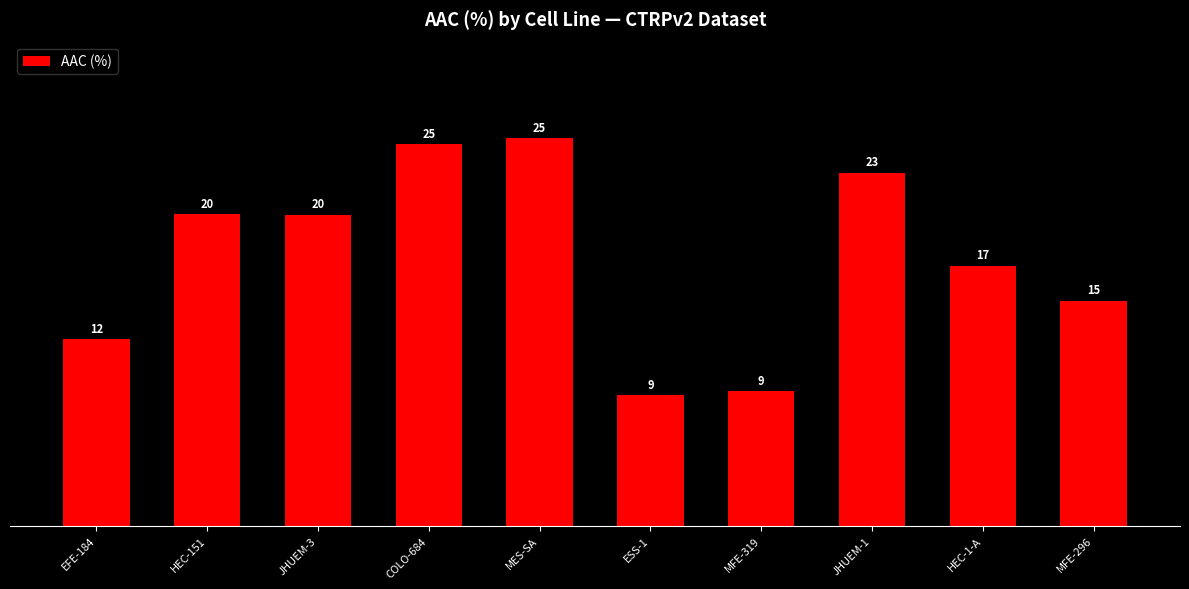

Are the bars horizontal?

No